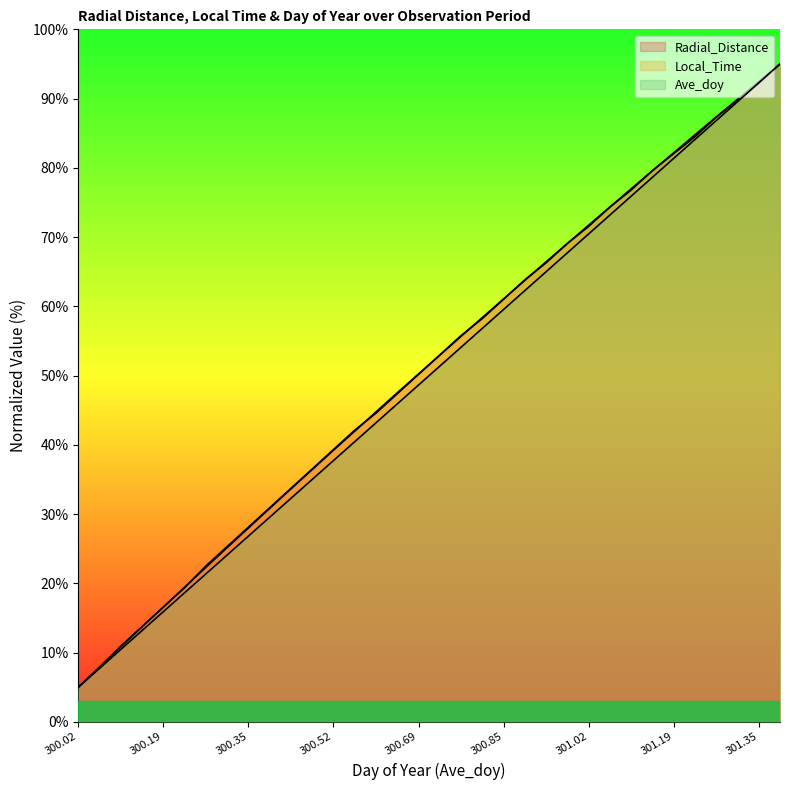

The Local_Time series shows 7.8 at 300.0625. True or false?

True